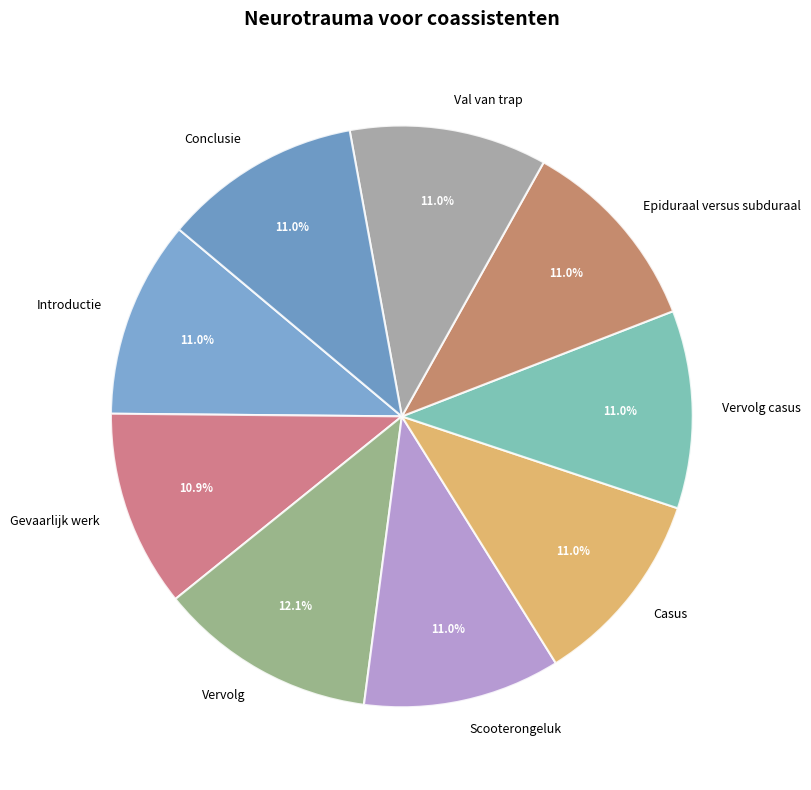

True or false: Vervolg accounts for 1% of the total.

False